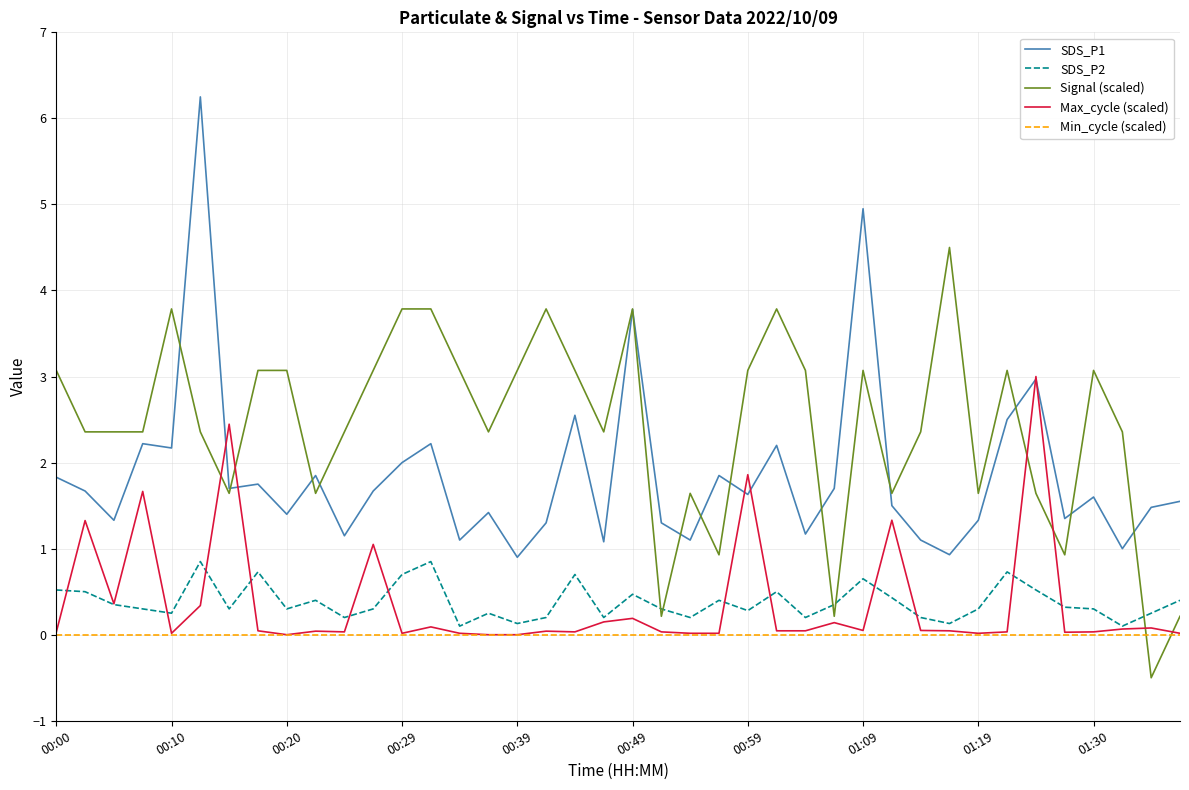

List the series in order of their peak value, highest first.

SDS_P1, Signal (scaled), Max_cycle (scaled), SDS_P2, Min_cycle (scaled)